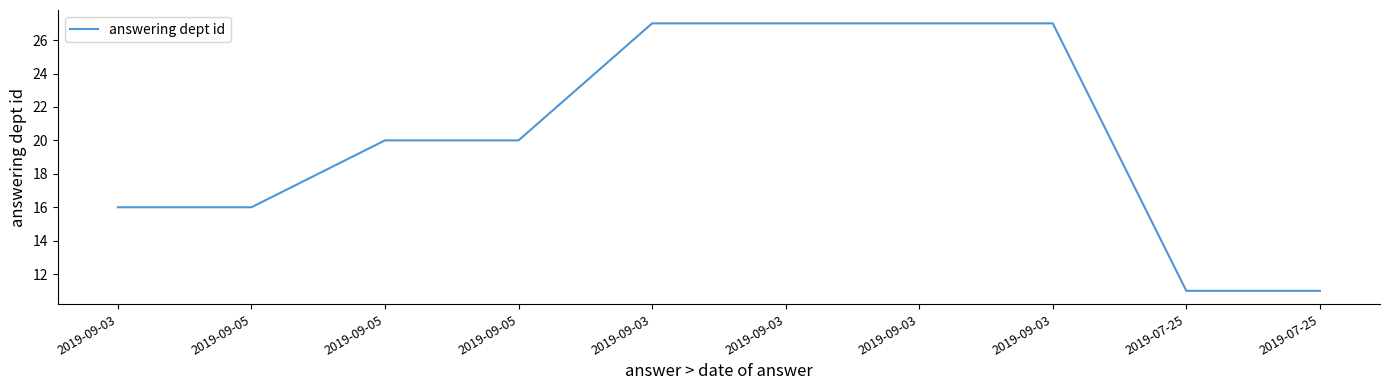

How many lines are shown in the chart?

1